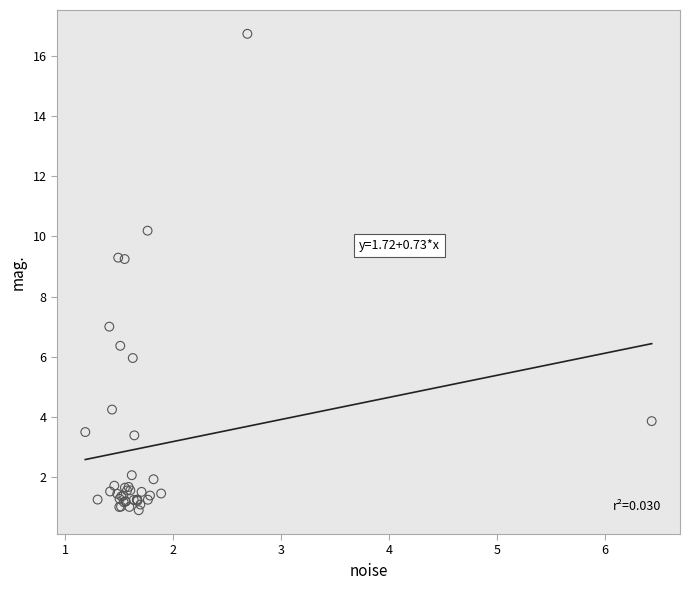

What Y value in the scatter plot is closest to 8?

7.0